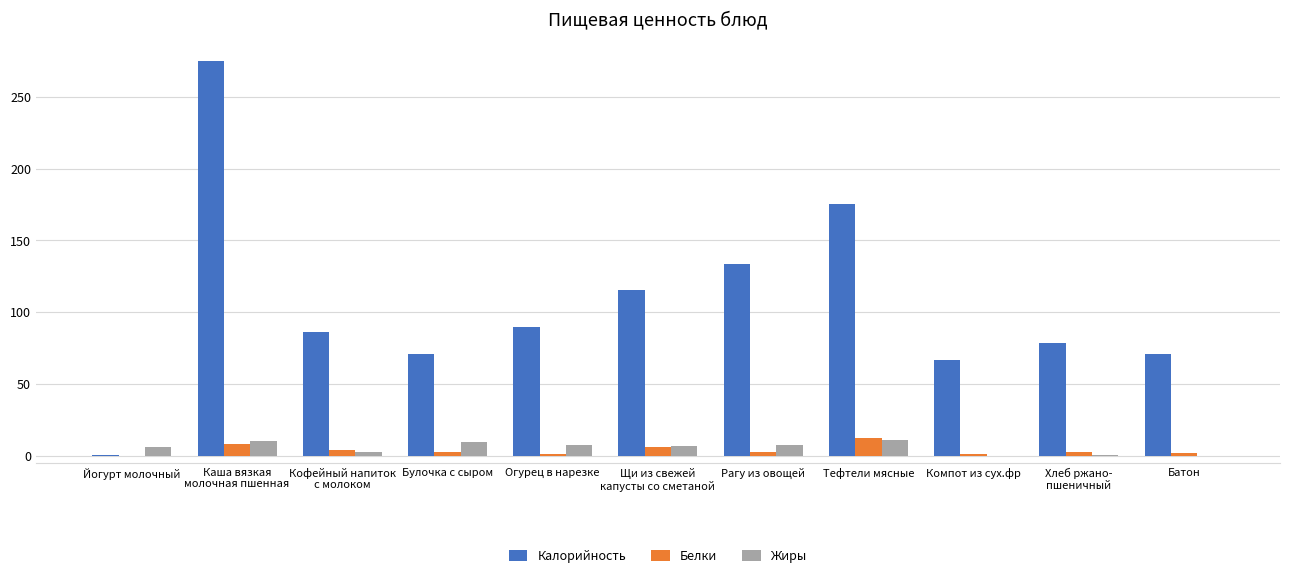

Which series changed the most between Йогурт молочный and Тефтели мясные?

Калорийность